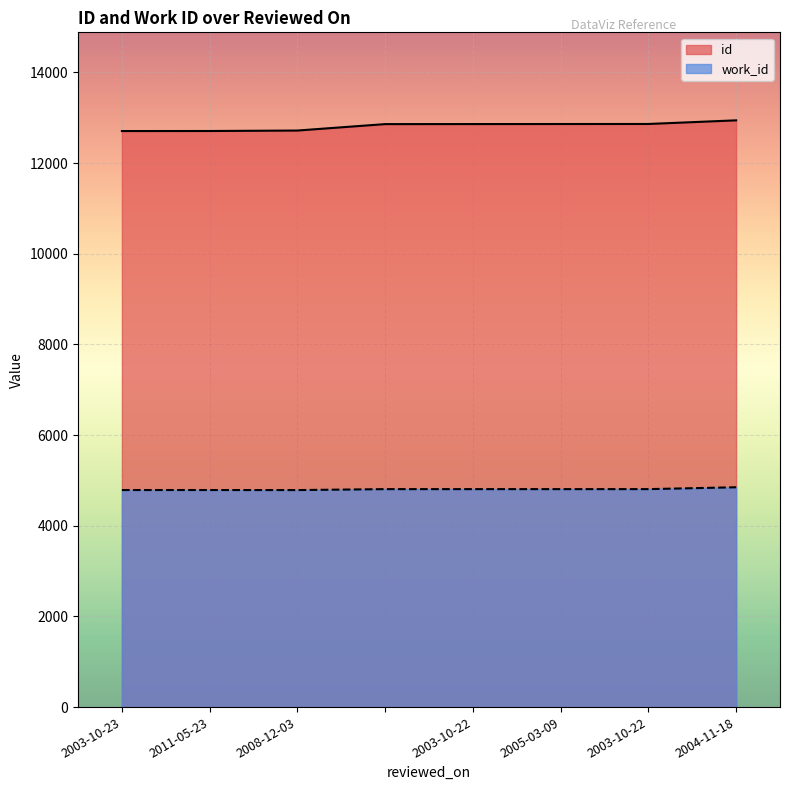

Where is the first local minimum for work_id?

2008-12-03